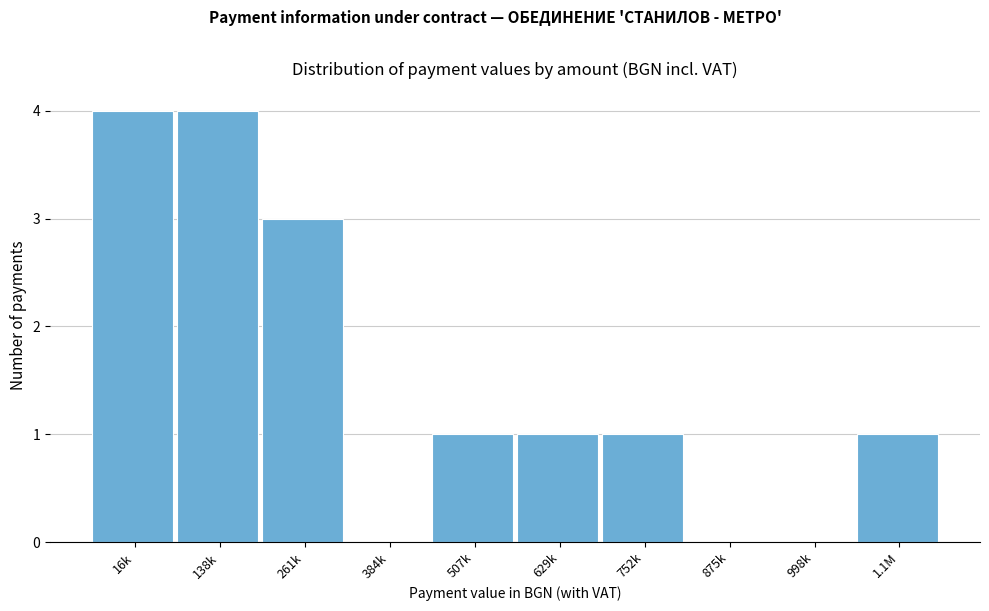

Reading right to left, what are all the values shown in this chart?

1.1M=1	998k=0	875k=0	752k=1	629k=1	507k=1	384k=0	261k=3	138k=4	16k=4